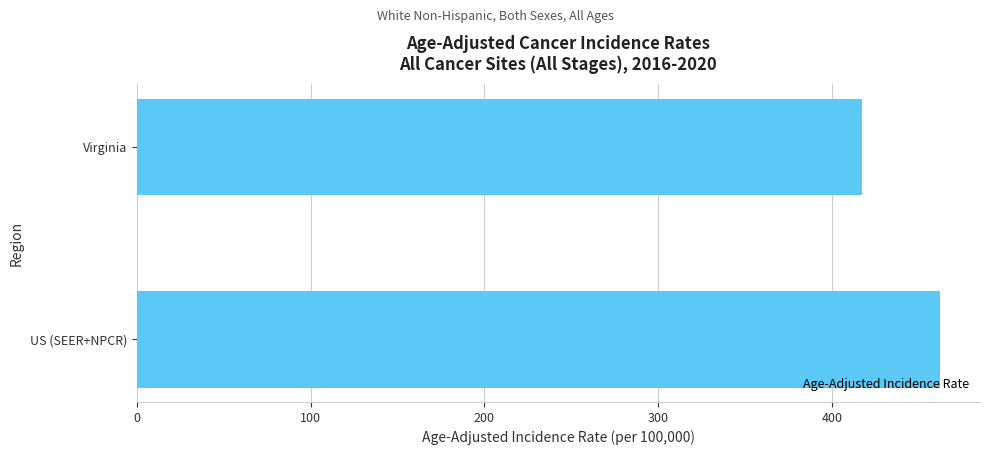

Reading bottom to top, transcribe all the data shown in this chart.

461.9	416.9